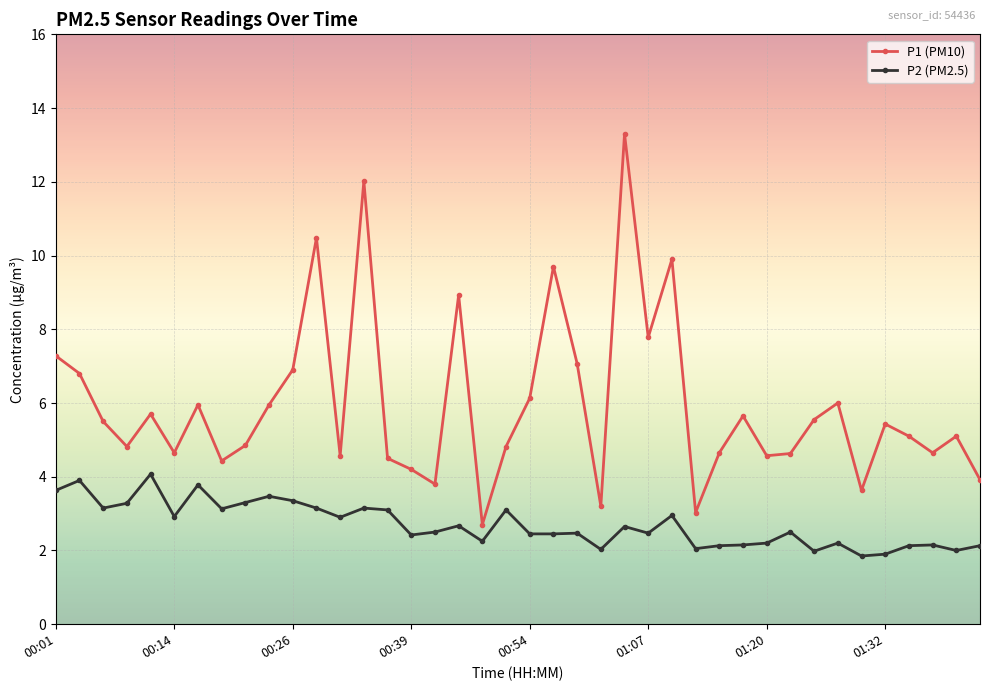

List the series in order of their overall mean, lowest first.

P2 (PM2.5), P1 (PM10)